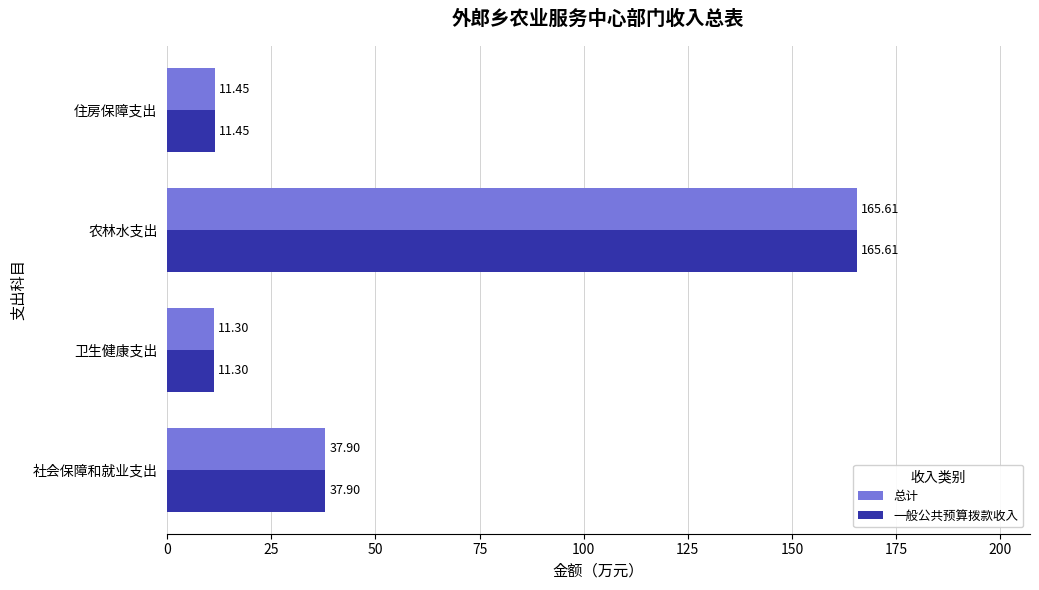

List the labels in order of 总计 value, smallest first.

卫生健康支出, 住房保障支出, 社会保障和就业支出, 农林水支出